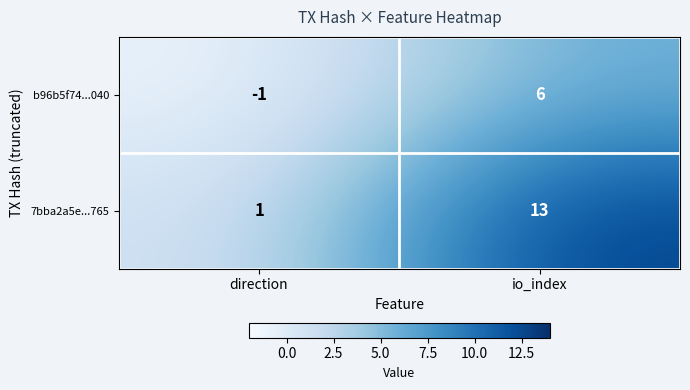

At which category does the chart reach its minimum across all series?

direction